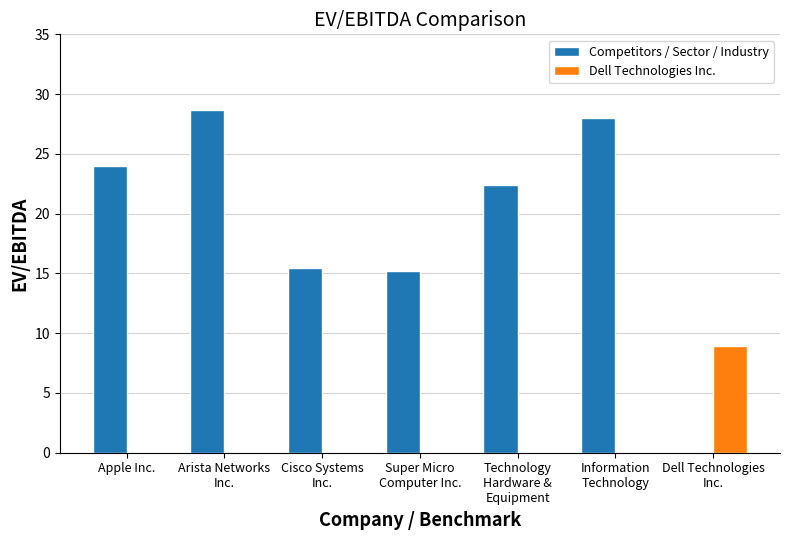

The value of Dell Technologies Inc. at Information
Technology is 0.0. True or false?

True